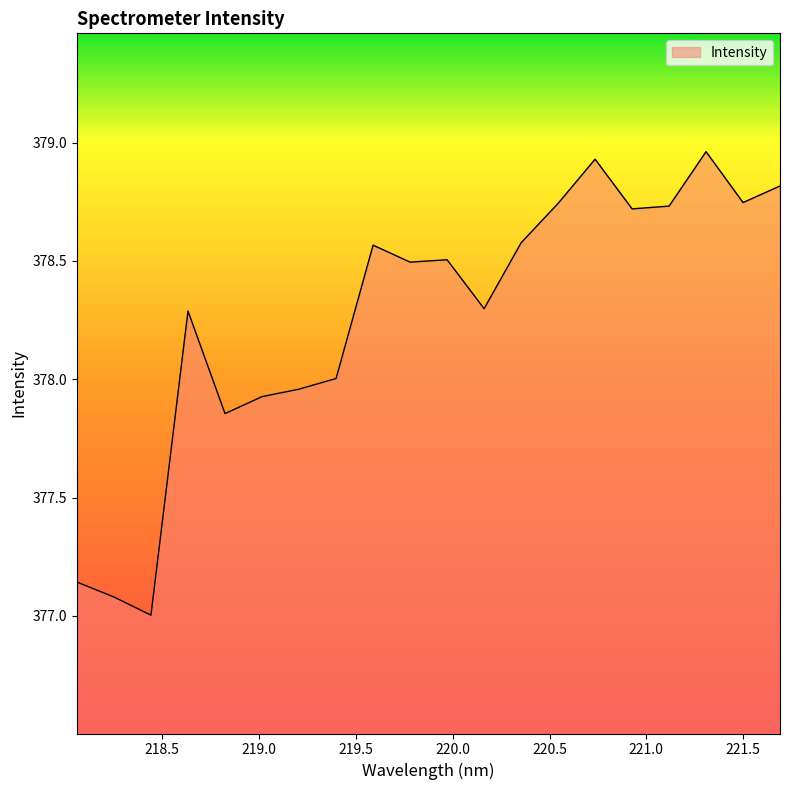

What is the difference between the maximum and minimum values?

2.0